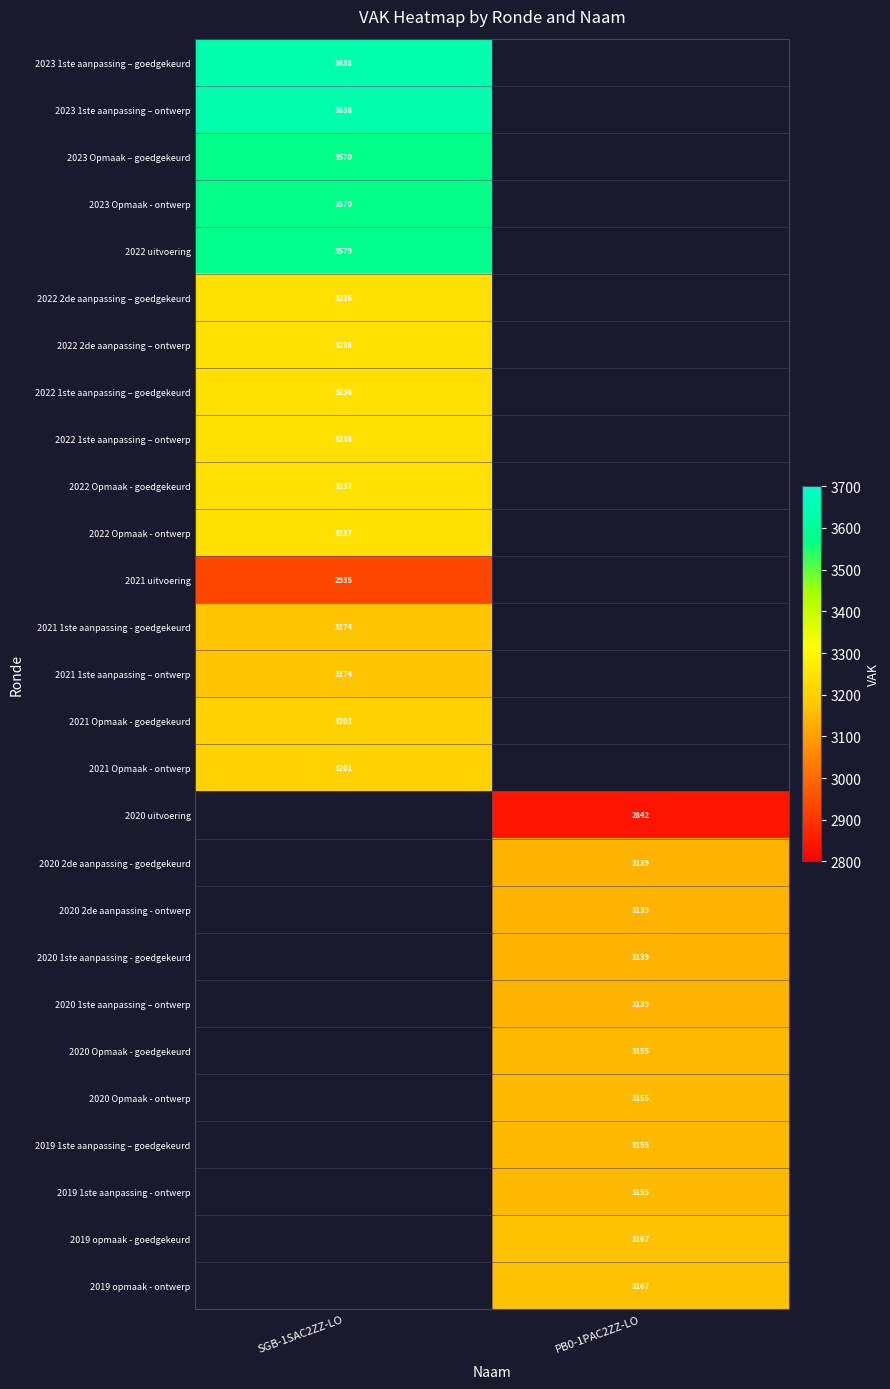

Is the value of 2023 Opmaak - ontwerp at SGB-1SAC2ZZ-LO greater than the value of 2021 uitvoering at SGB-1SAC2ZZ-LO?

Yes